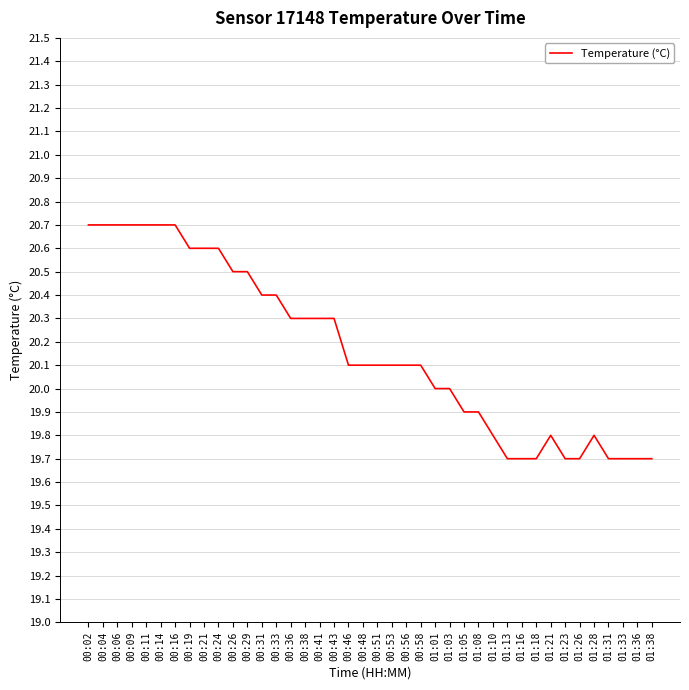

How many lines are shown in the chart?

1